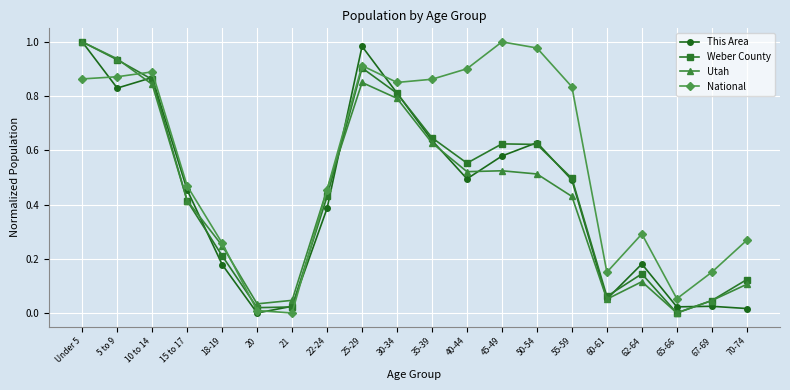

In National, how many points are higher than both neighbors (excluding endpoints)?

4